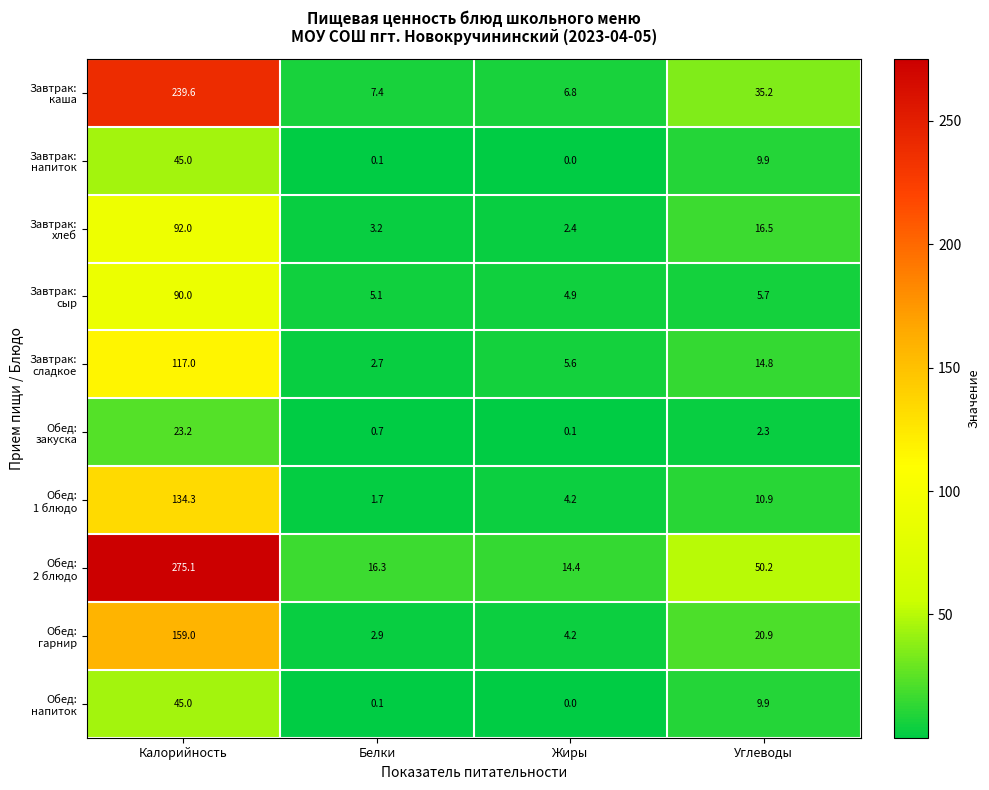

Count the number of categories in the chart.

4